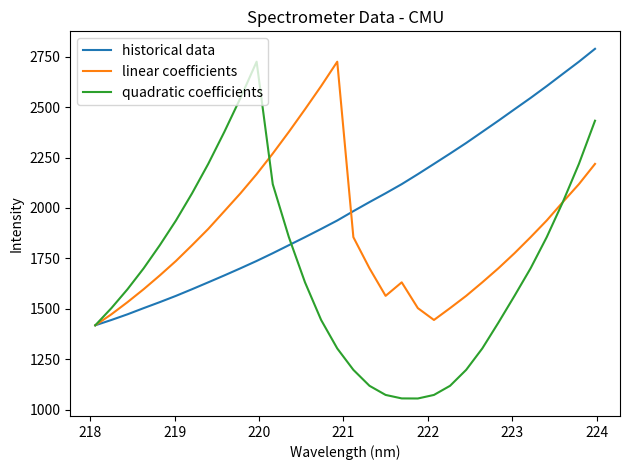

Which series has the largest range (max minus min)?

quadratic coefficients